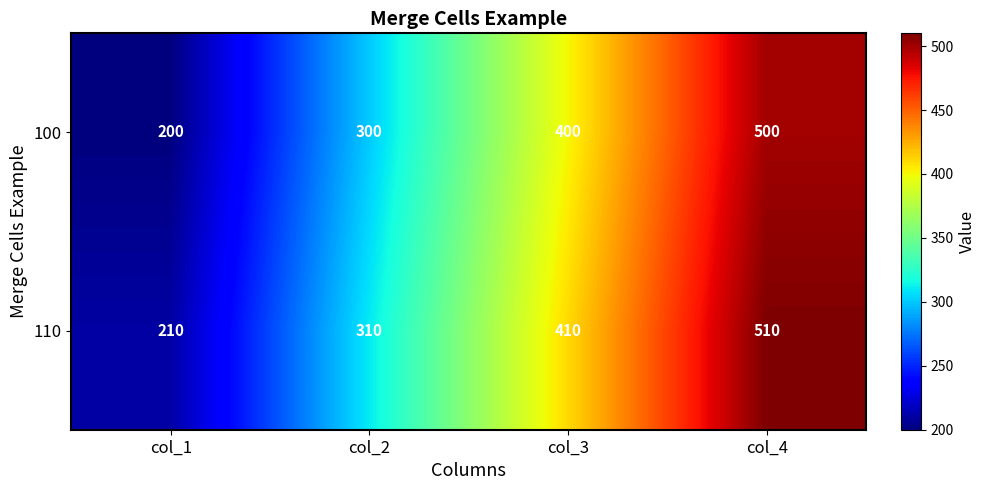

True or false: 100 has a value of 200 at col_1.

True